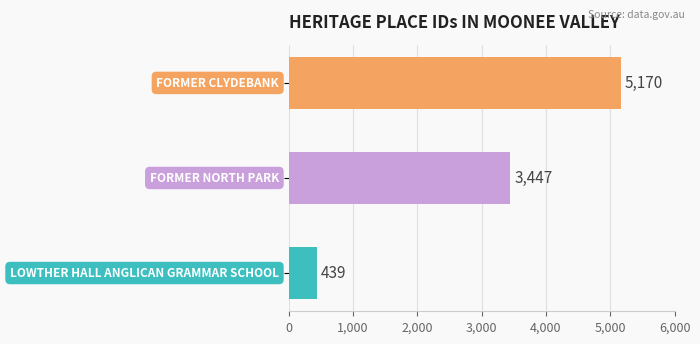

How many values are between 439 and 5170?

3